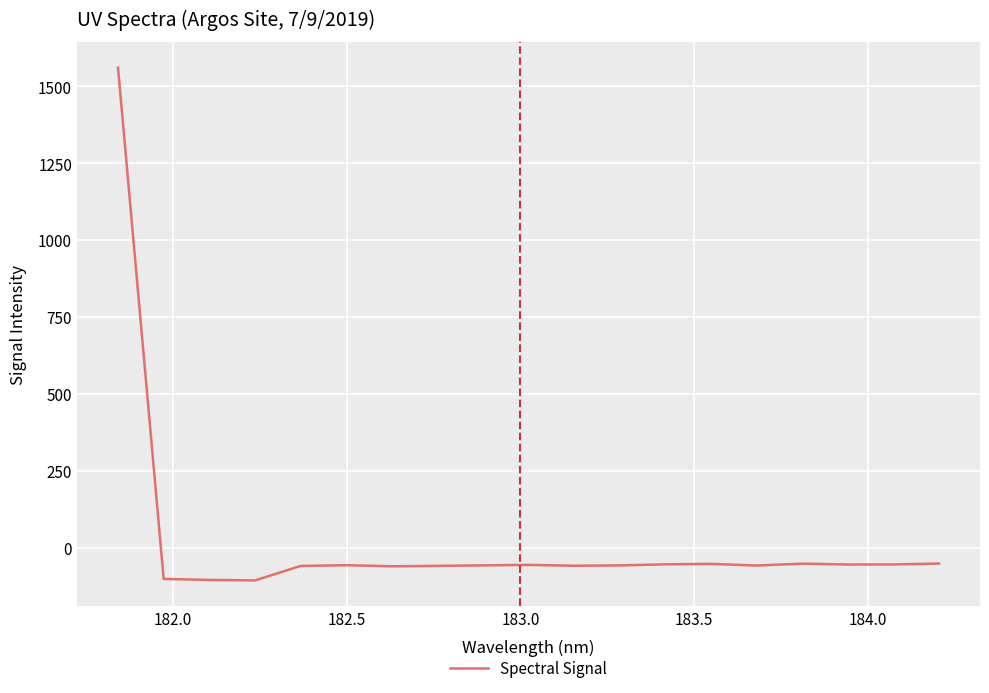

What is the smallest value displayed?

-105.8